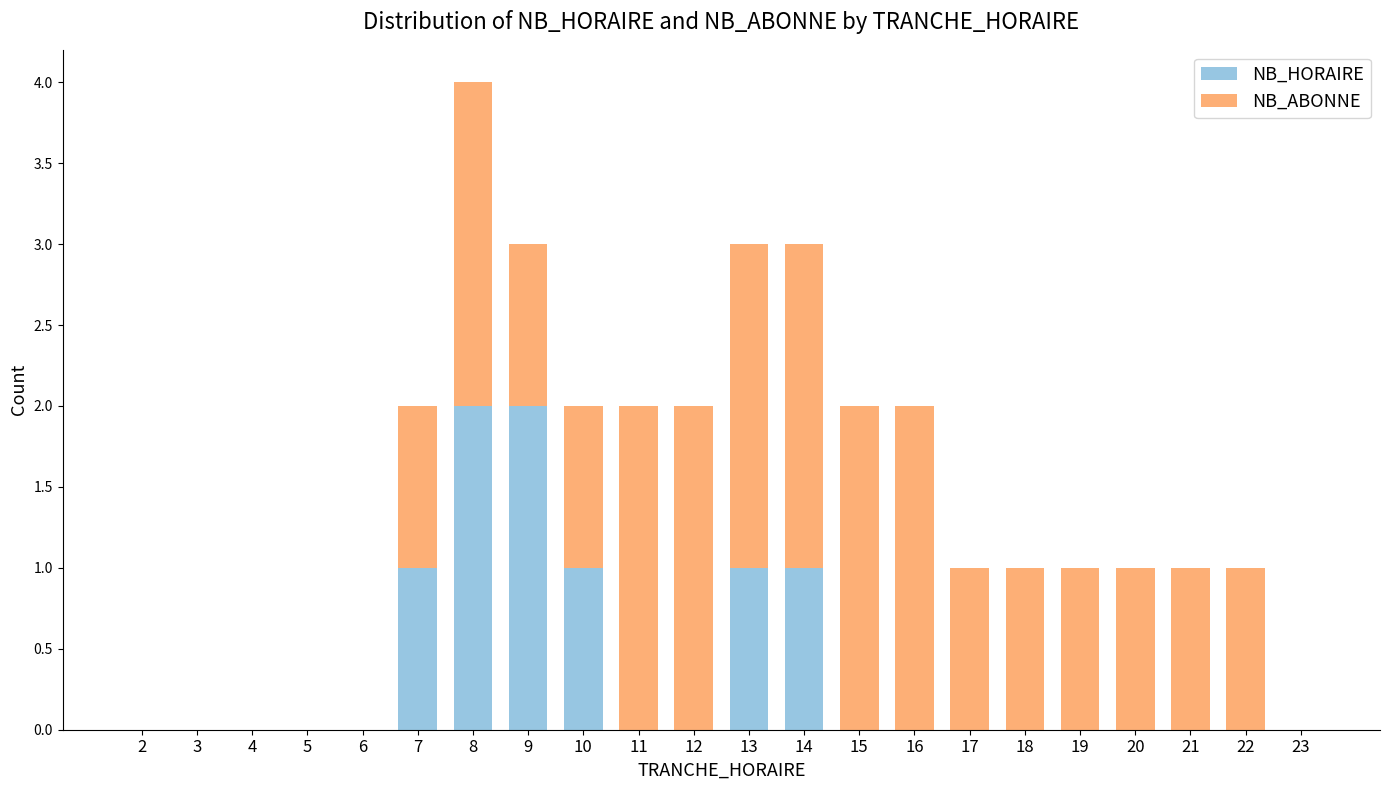

How many series are shown in this chart?

2